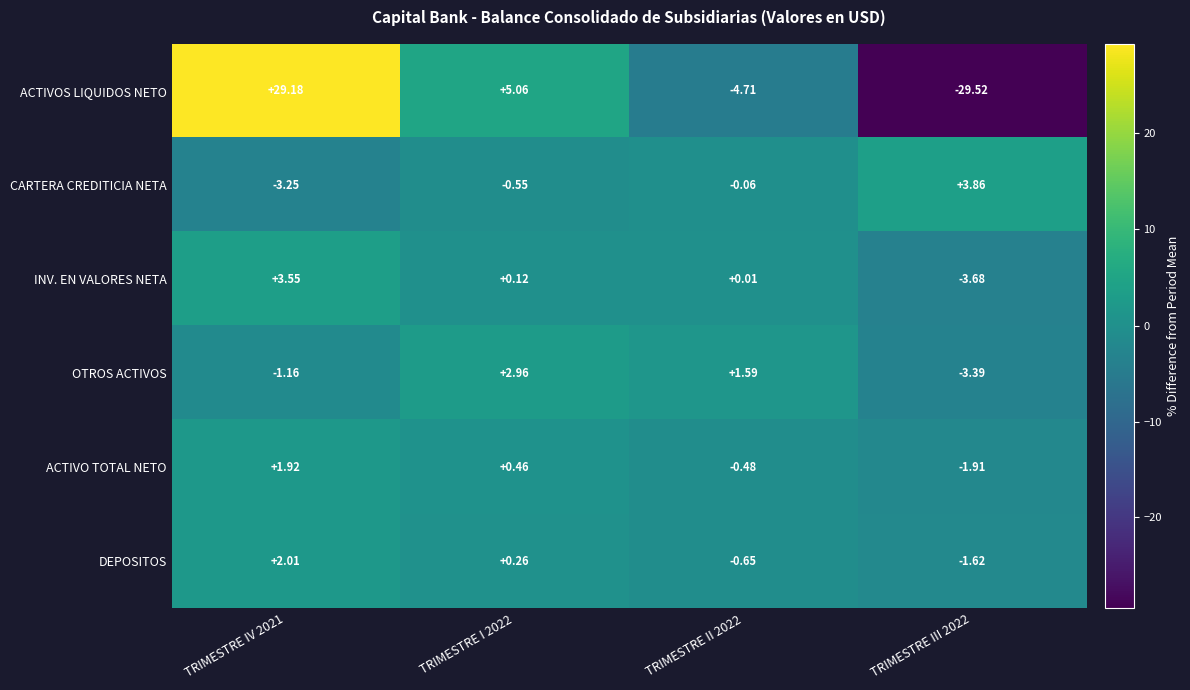

How many values in the CARTERA CREDITICIA NETA series exceed 0?

1